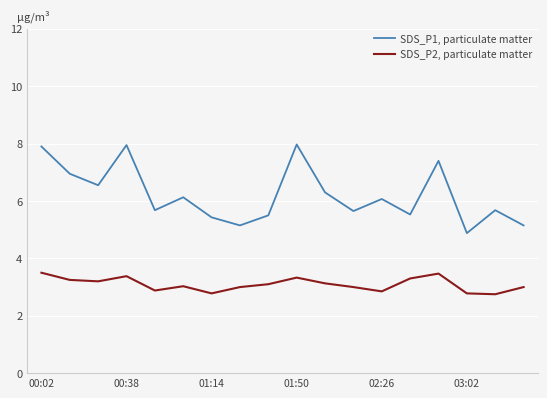

Rank the series by their maximum value, from lowest to highest.

SDS_P2, particulate matter, SDS_P1, particulate matter